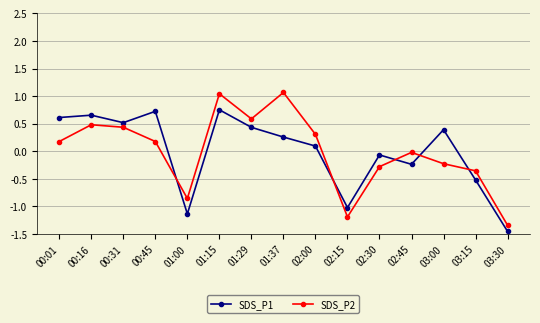

What is the difference between the SDS_P2 values at 01:29 and 01:00?

1.4